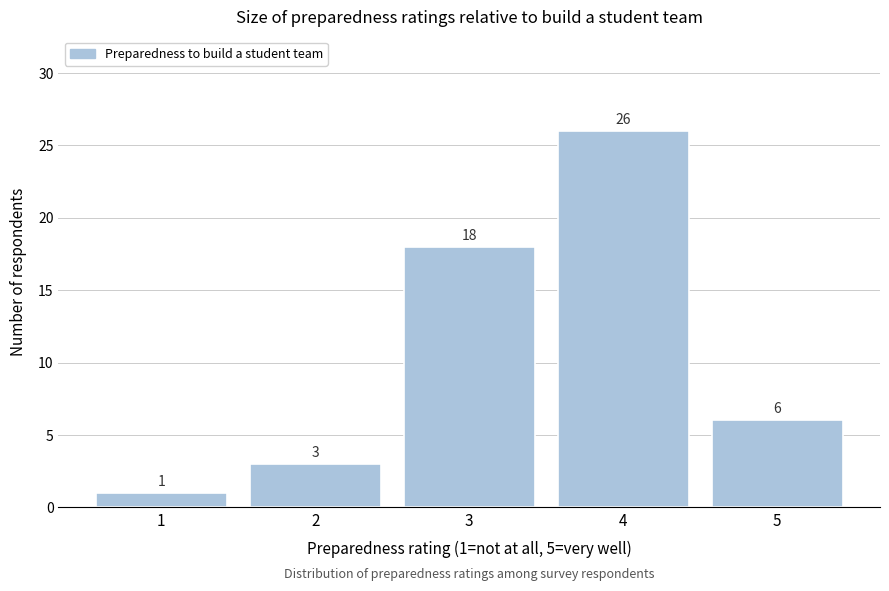

Reading left to right, list all the values displayed in this chart.

1	3	18	26	6